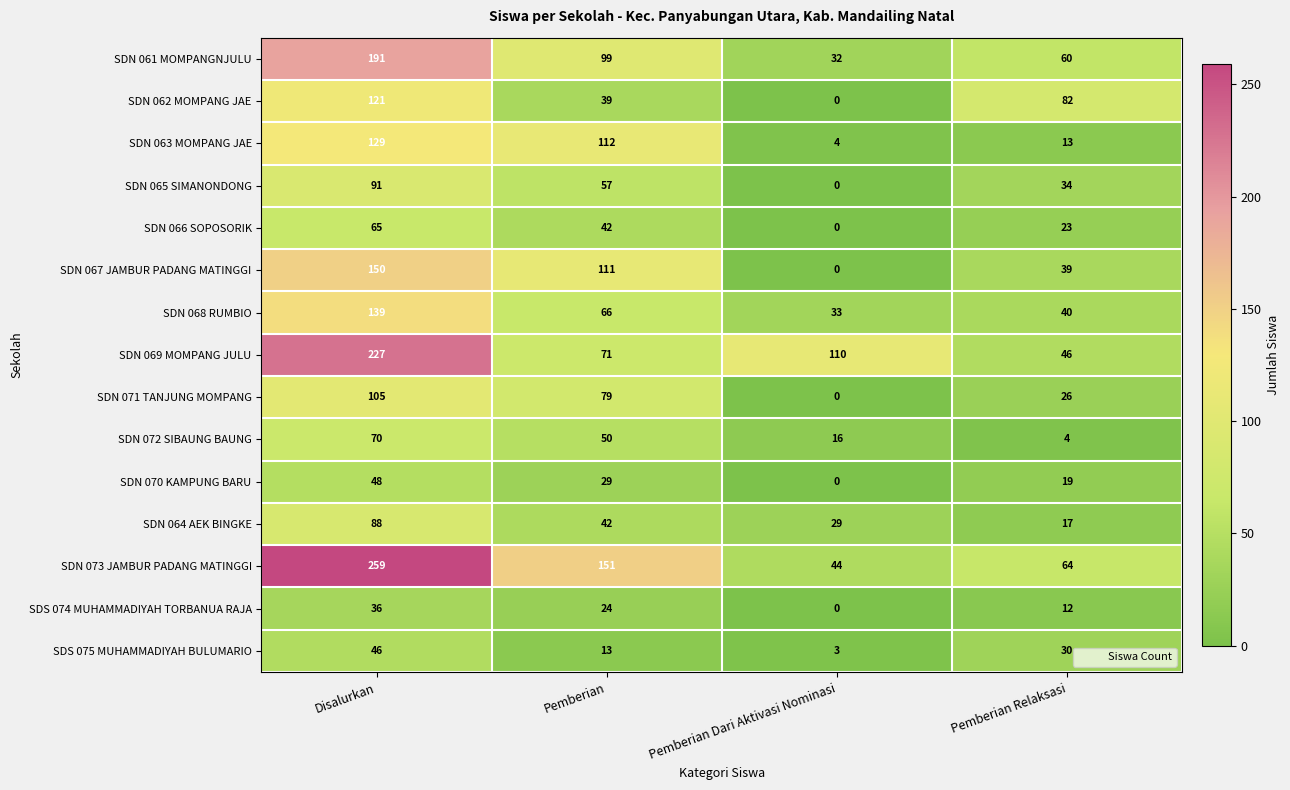

Which series has the largest total across all categories?

SDN 073 JAMBUR PADANG MATINGGI